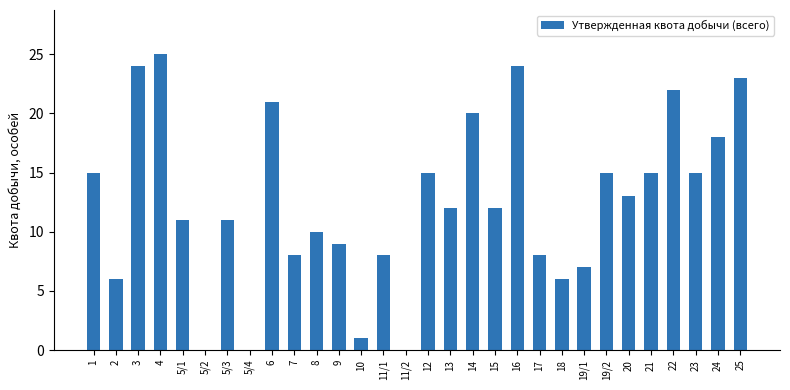

What is the sum of all values?

374